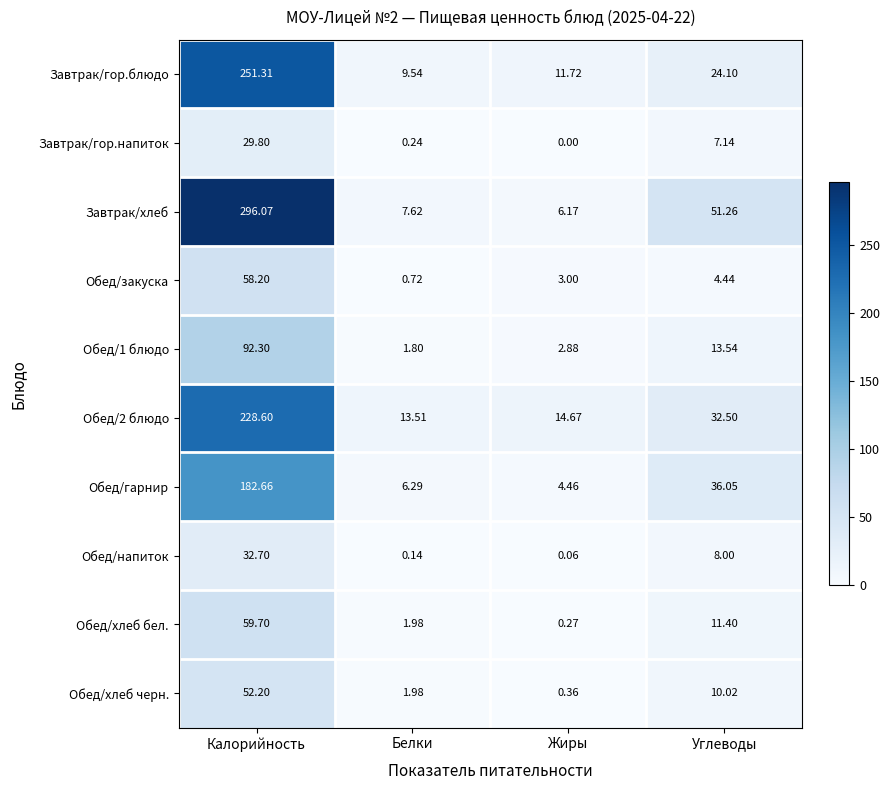

Which label corresponds to the largest value in the chart?

Калорийность